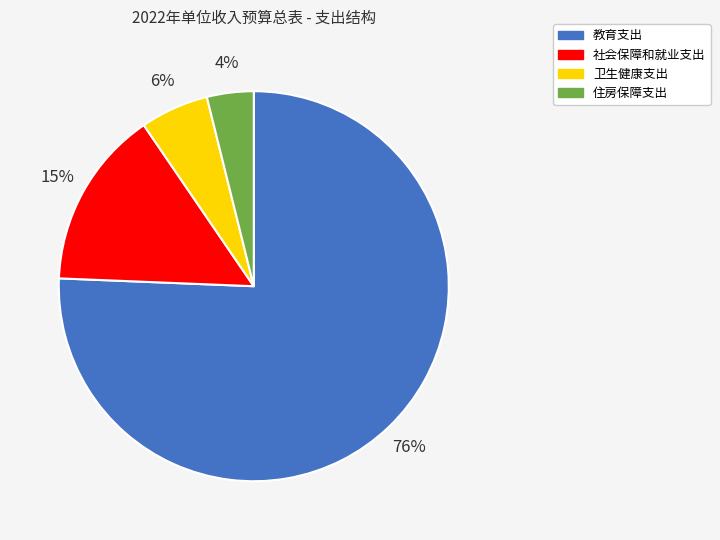

Approximately how many times larger is the value at 教育支出 compared to 社会保障和就业支出?

5.1